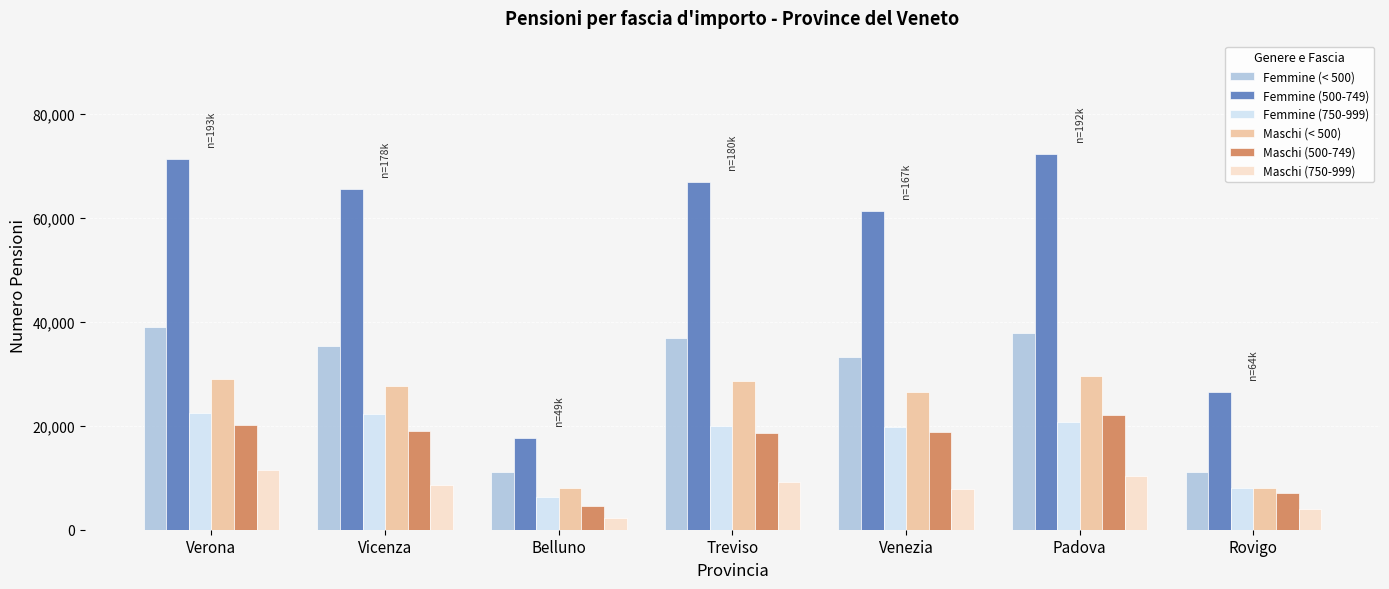

Is it true that Femmine (750-999) equals 11544 at Rovigo?

False